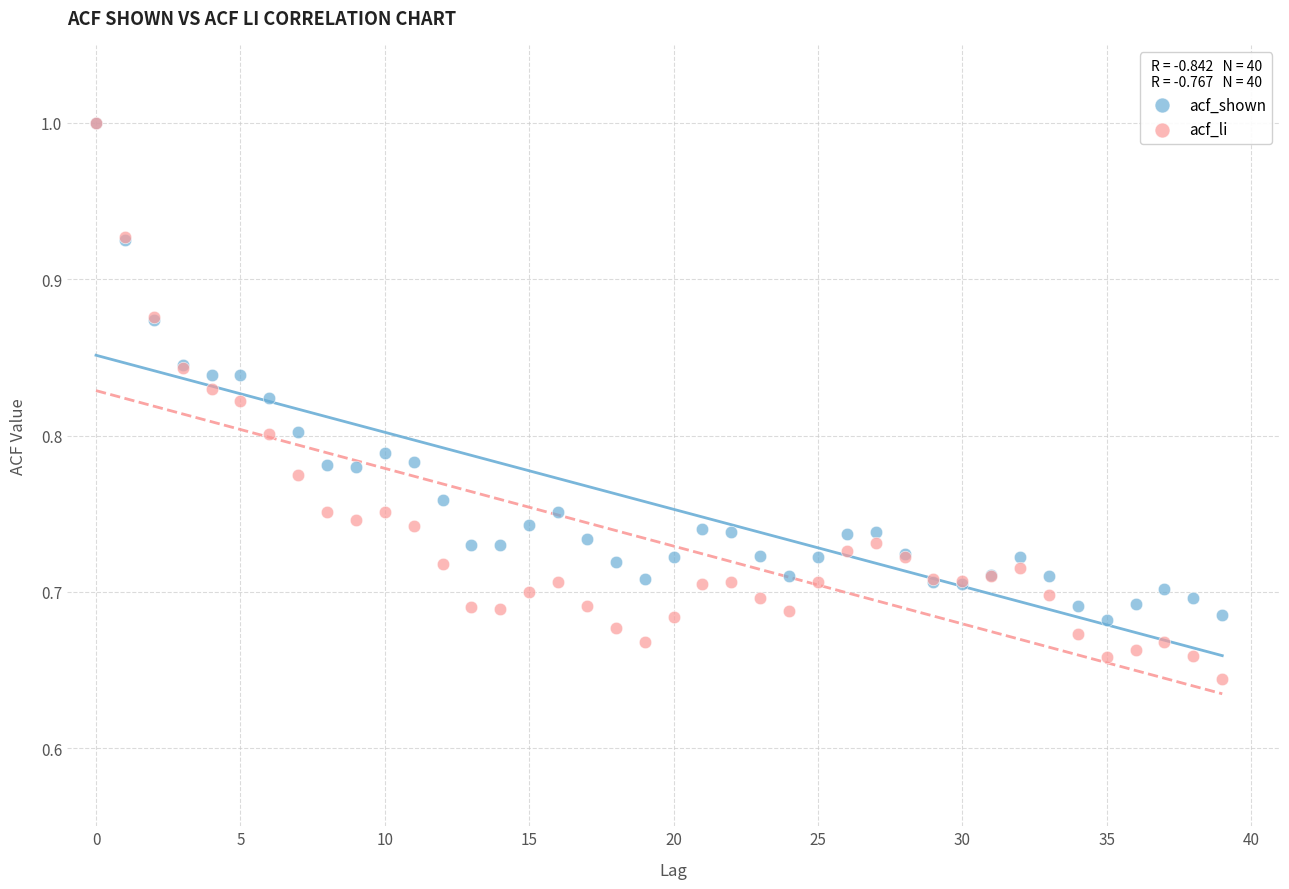

What are all the series names shown in the legend?

acf_shown, acf_li